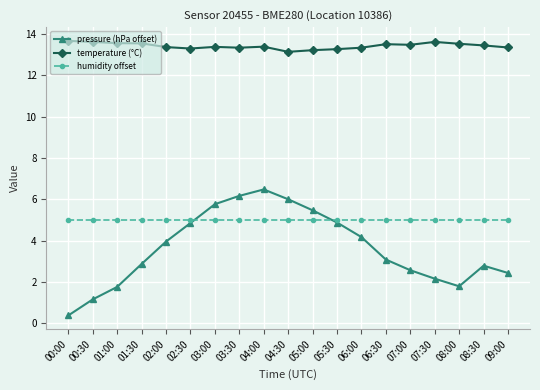

Which category has the lowest value across all series?

00:00